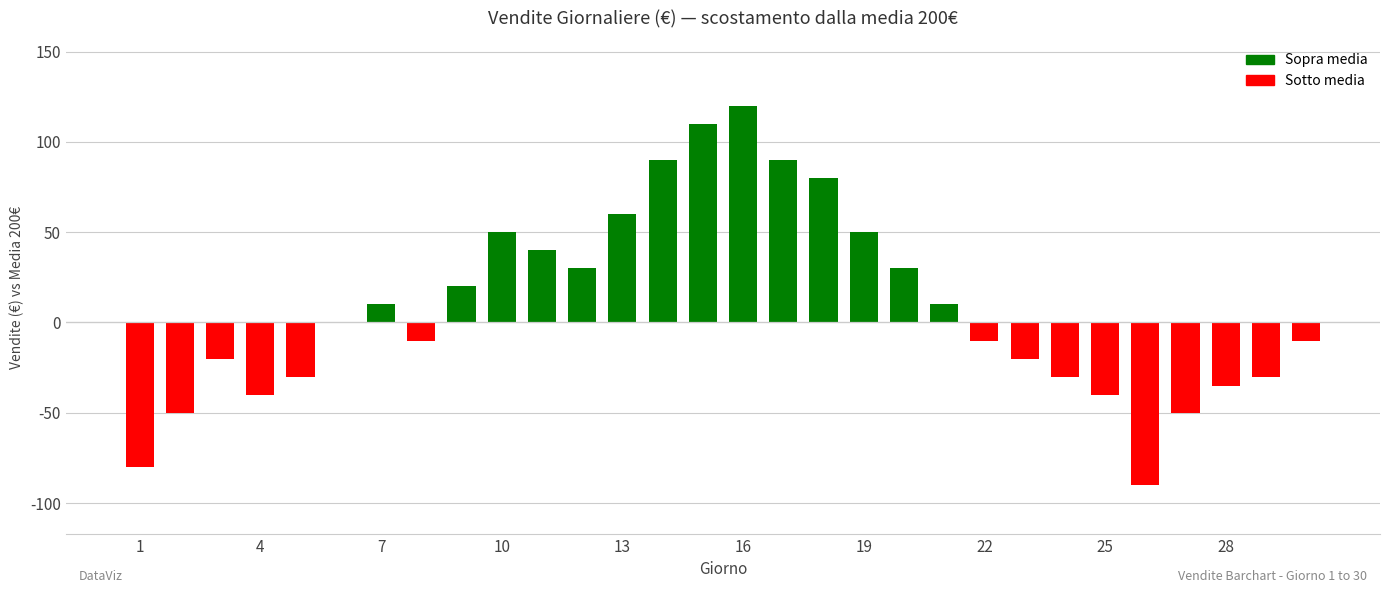

Does the chart contain stacked bars?

No